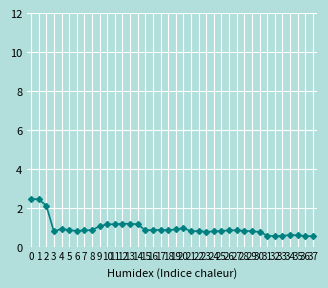

What is the smallest value displayed?

0.5